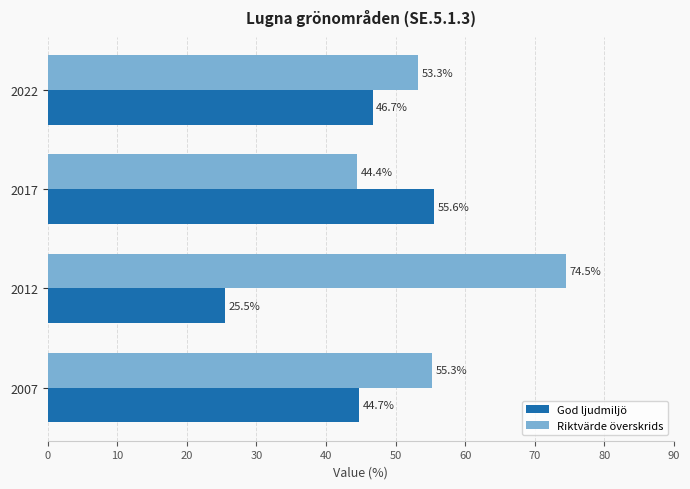

What is the maximum value shown in the chart?

74.5